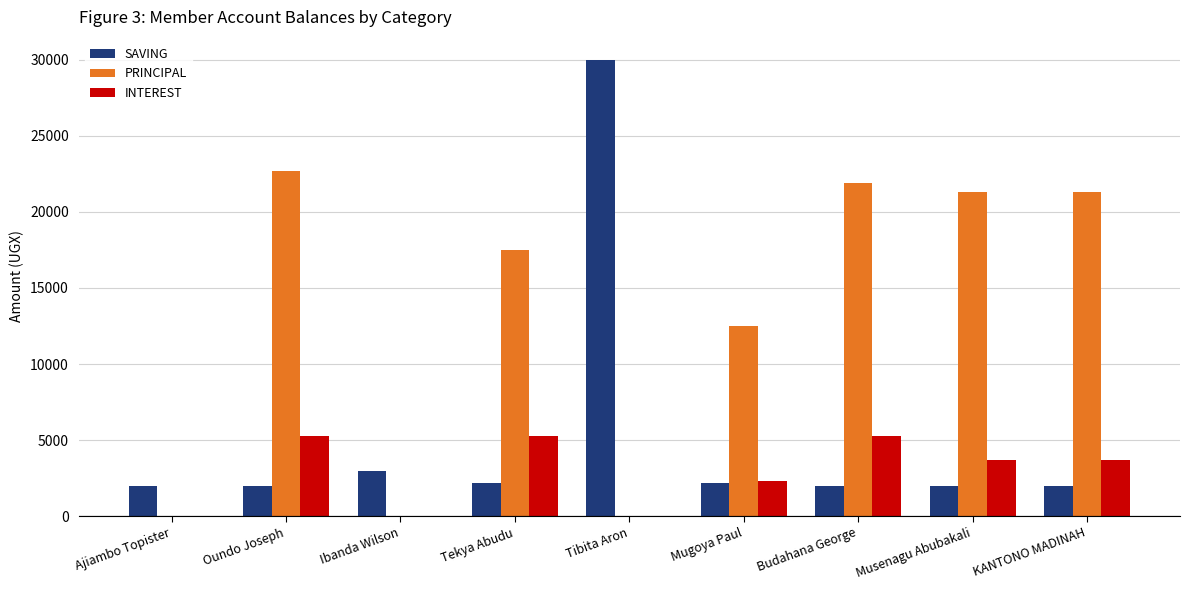

What is the maximum value shown in the chart?

30000